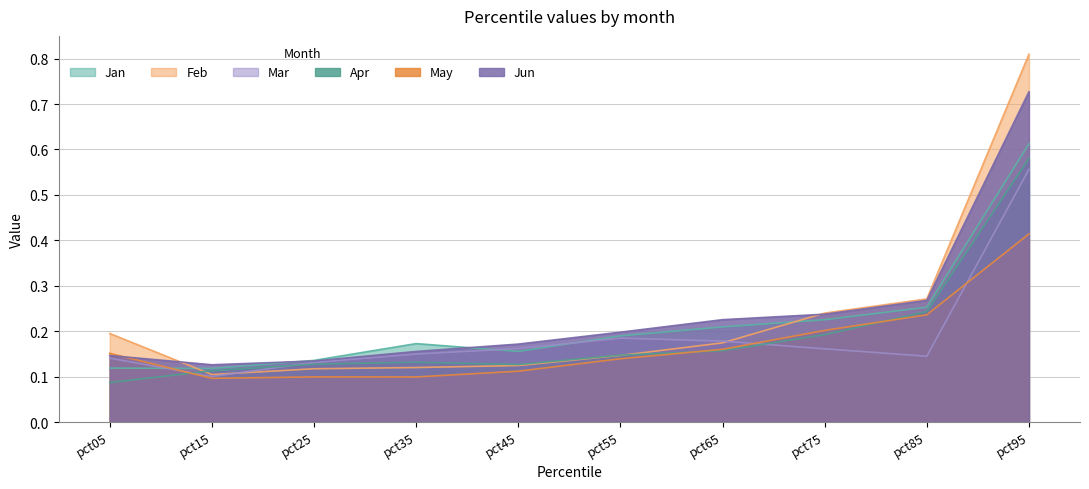

True or false: Feb and May intersect in this chart.

False